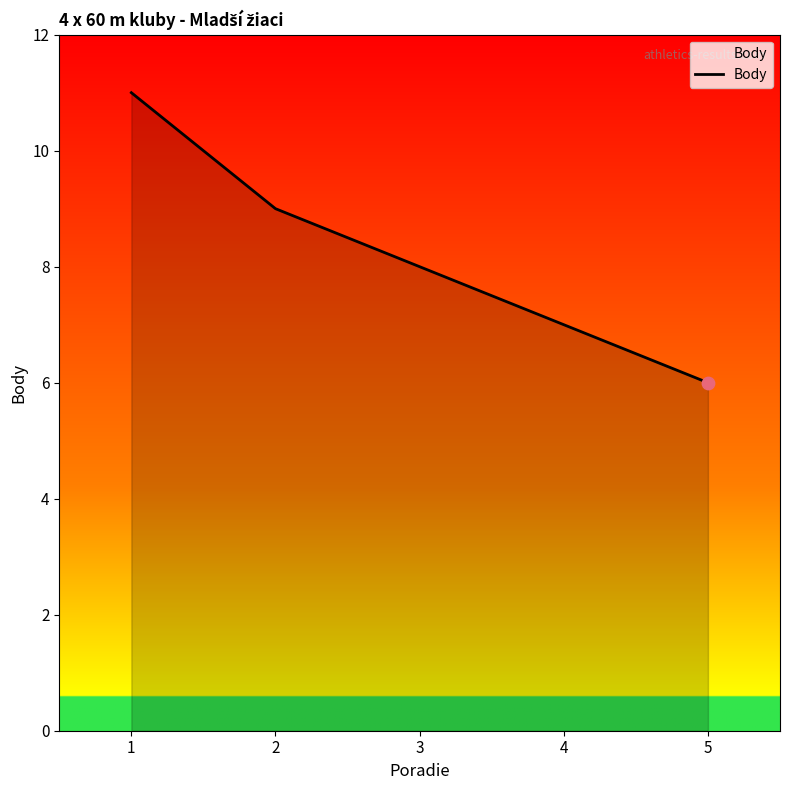

What is the change in value from 2 to 4?

-2